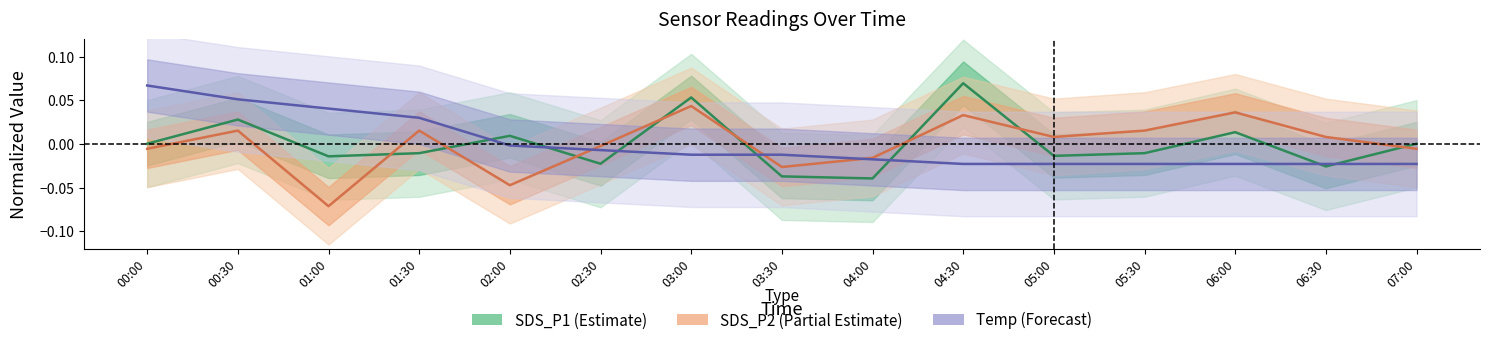

What is the label of the 10th point from the right?

02:30